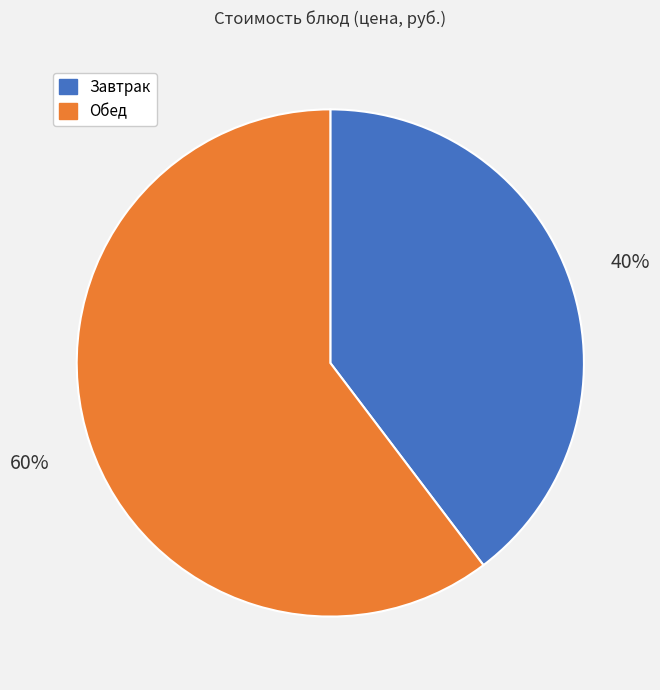

Is there any slice that represents more than half of the pie?

Yes